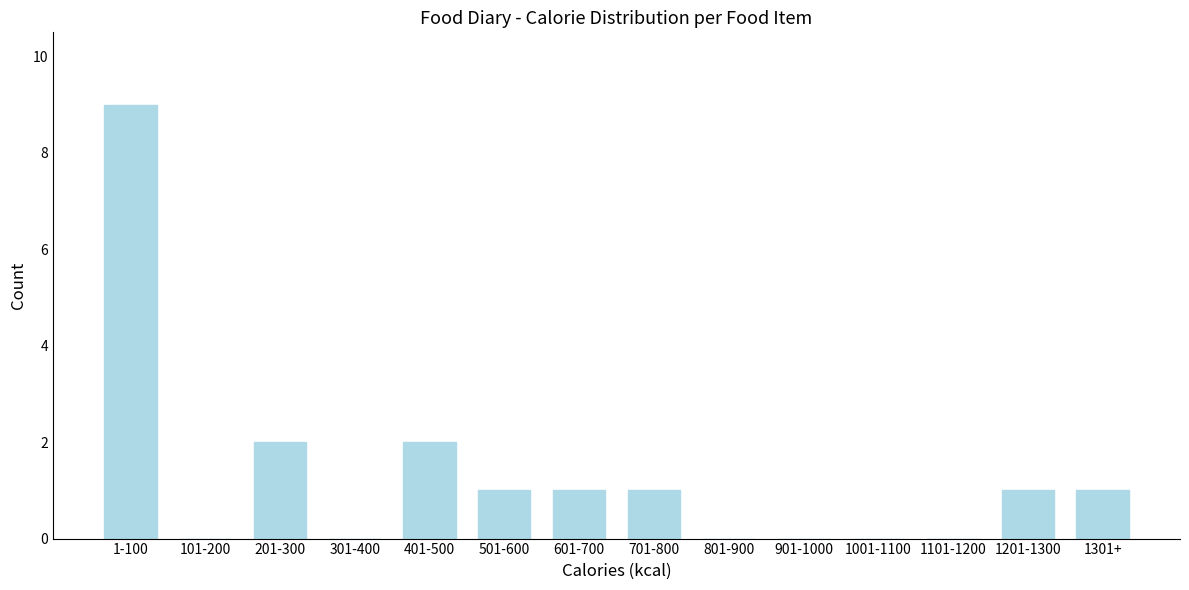

Reading left to right, list all the values displayed in this chart.

1-100=9	101-200=0	201-300=2	301-400=0	401-500=2	501-600=1	601-700=1	701-800=1	801-900=0	901-1000=0	1001-1100=0	1101-1200=0	1201-1300=1	1301+=1